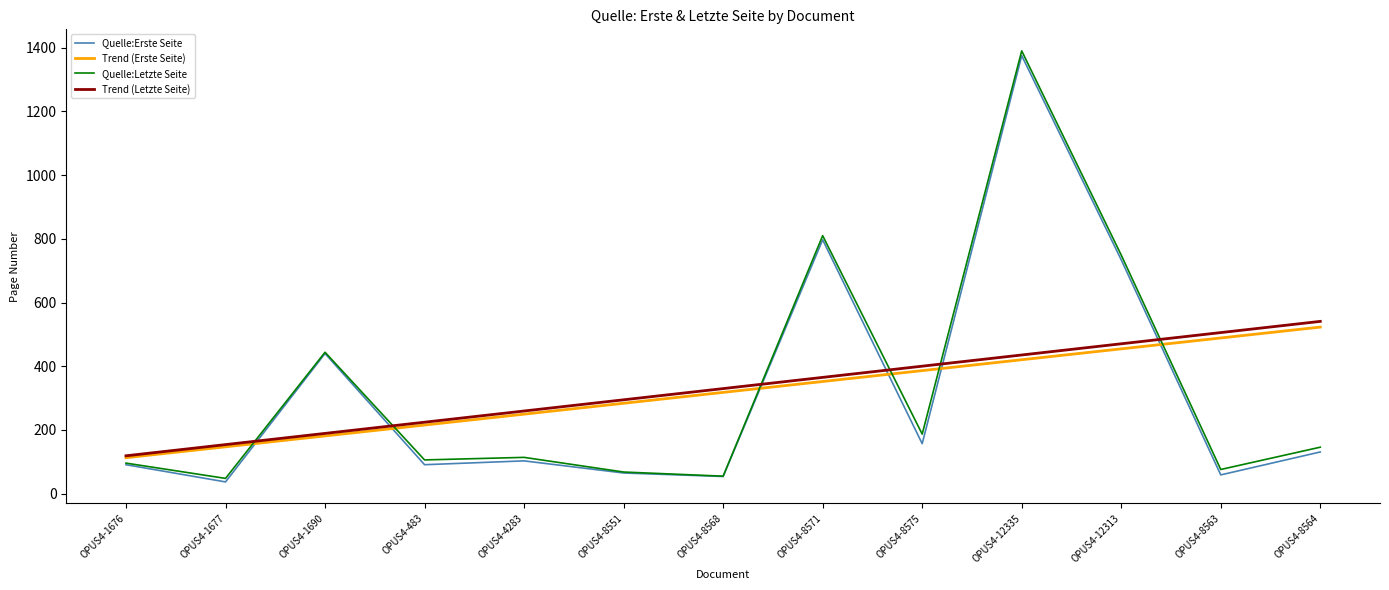

What is the difference between the second highest and second lowest values in the Trend (Erste Seite) series?

341.6